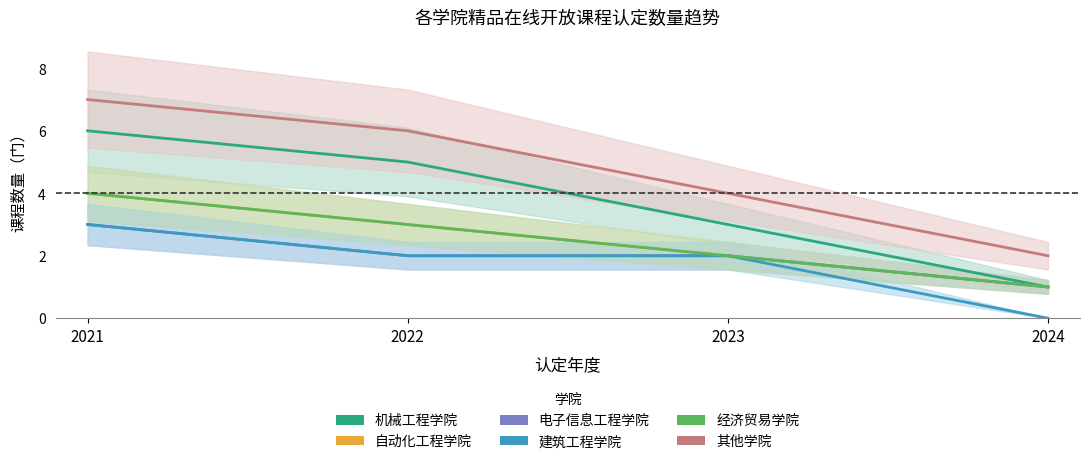

Reading left to right, transcribe all the data shown in this chart.

机械工程学院: 6	5	3	1
自动化工程学院: 4	3	2	1
电子信息工程学院: 3	2	2	1
建筑工程学院: 3	2	2	0
经济贸易学院: 4	3	2	1
其他学院: 7	6	4	2